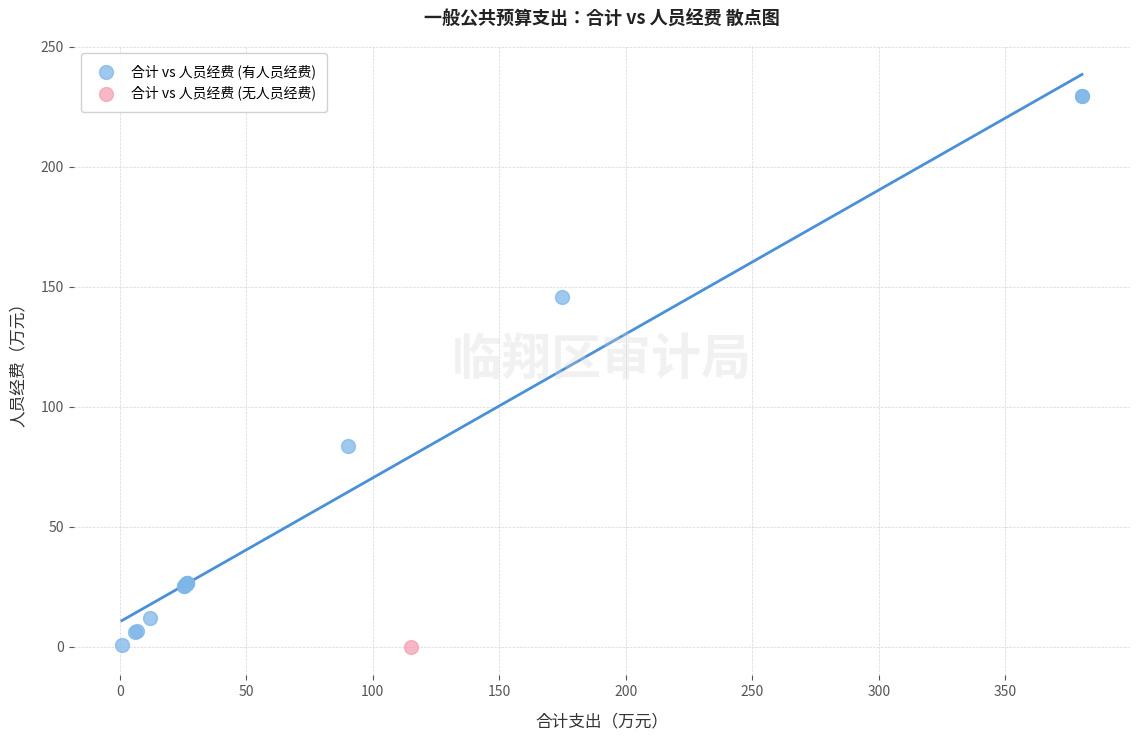

What are all the series names shown in the legend?

合计 vs 人员经费 (有人员经费), 合计 vs 人员经费 (无人员经费)